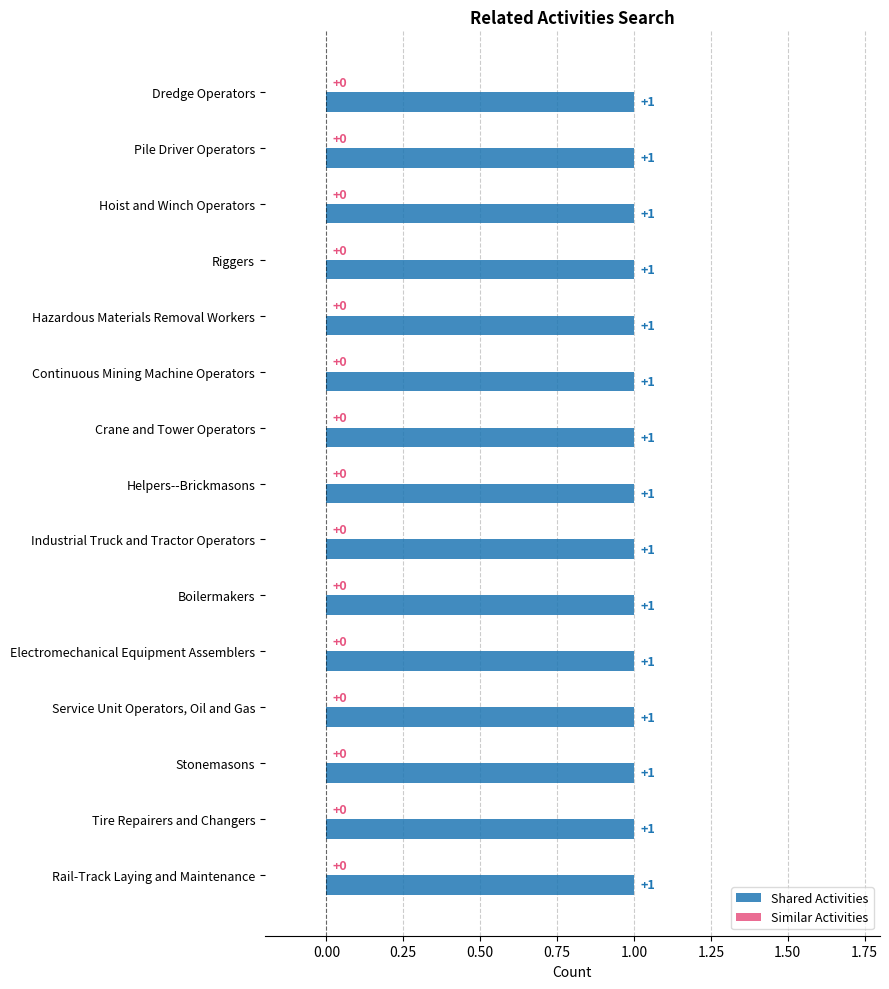

Reading right to left, transcribe all the data shown in this chart.

Shared Activities: Rail-Track Laying and Maintenance=1	Tire Repairers and Changers=1	Stonemasons=1	Service Unit Operators, Oil and Gas=1	Electromechanical Equipment Assemblers=1	Boilermakers=1	Industrial Truck and Tractor Operators=1	Helpers--Brickmasons=1	Crane and Tower Operators=1	Continuous Mining Machine Operators=1	Hazardous Materials Removal Workers=1	Riggers=1	Hoist and Winch Operators=1	Pile Driver Operators=1	Dredge Operators=1
Similar Activities: Rail-Track Laying and Maintenance=0	Tire Repairers and Changers=0	Stonemasons=0	Service Unit Operators, Oil and Gas=0	Electromechanical Equipment Assemblers=0	Boilermakers=0	Industrial Truck and Tractor Operators=0	Helpers--Brickmasons=0	Crane and Tower Operators=0	Continuous Mining Machine Operators=0	Hazardous Materials Removal Workers=0	Riggers=0	Hoist and Winch Operators=0	Pile Driver Operators=0	Dredge Operators=0